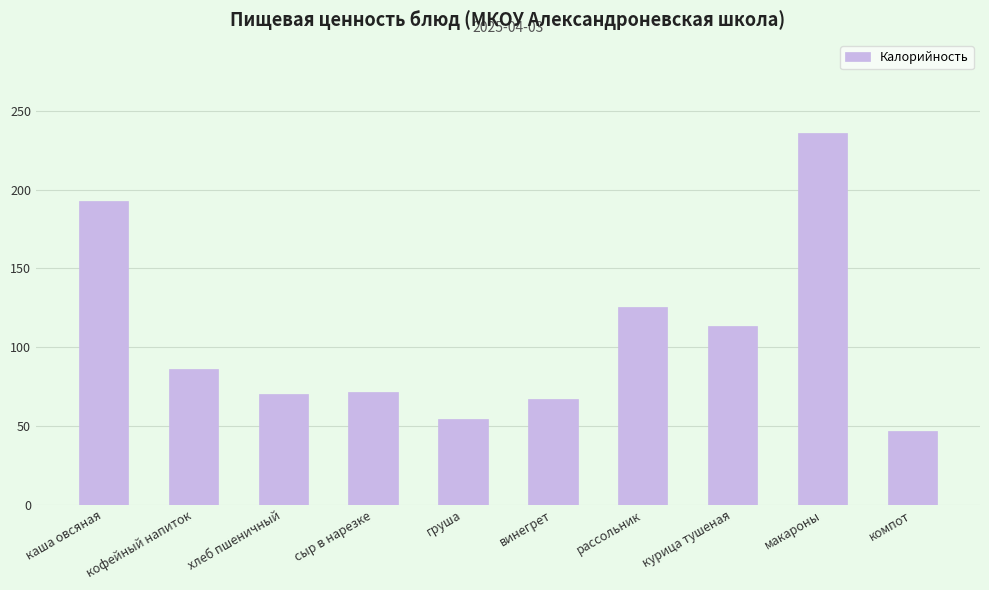

The value at каша овсяная is 192.7. True or false?

True